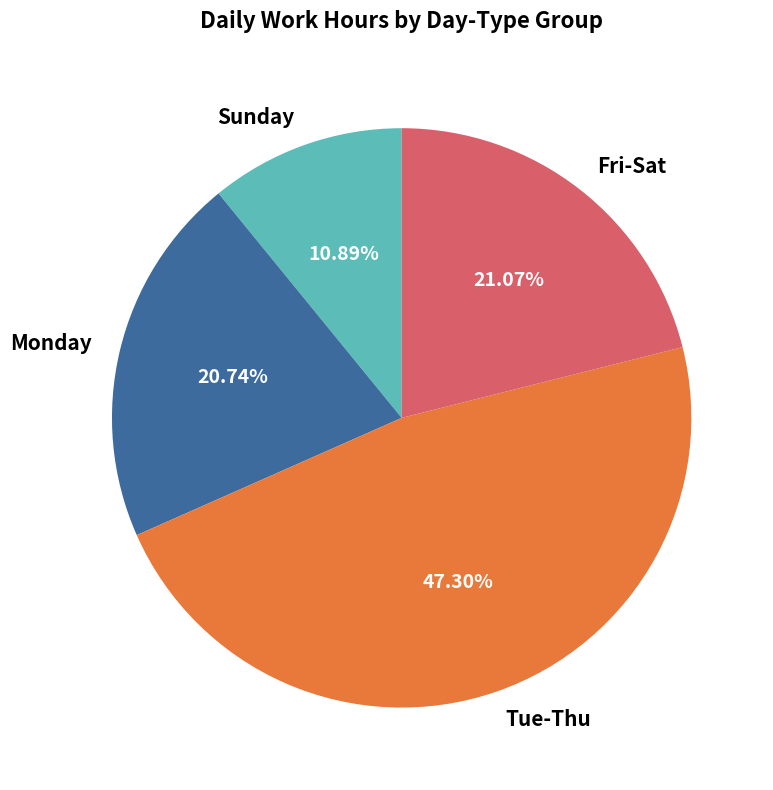

Which category has the biggest portion of the pie?

Tue-Thu